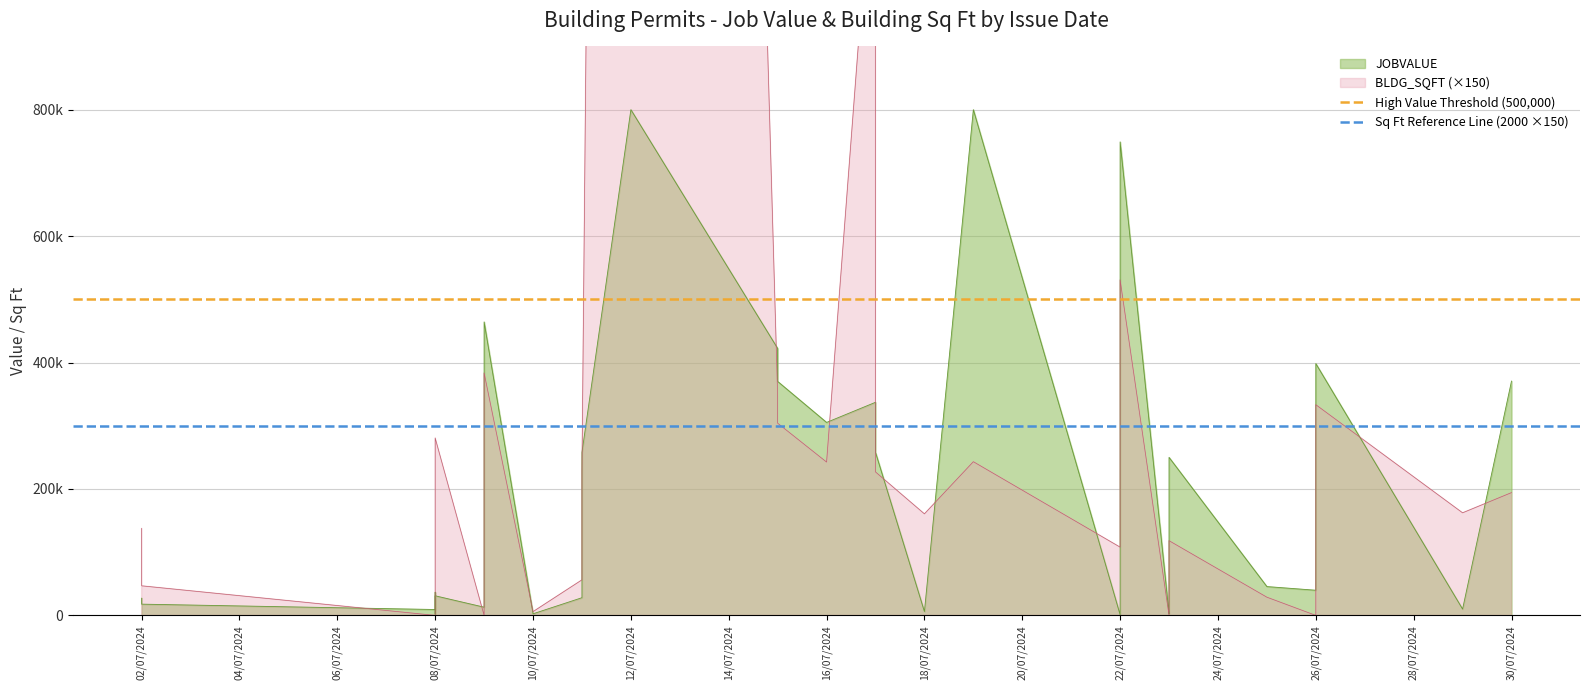

What position from the left is 02/07/2024?

1